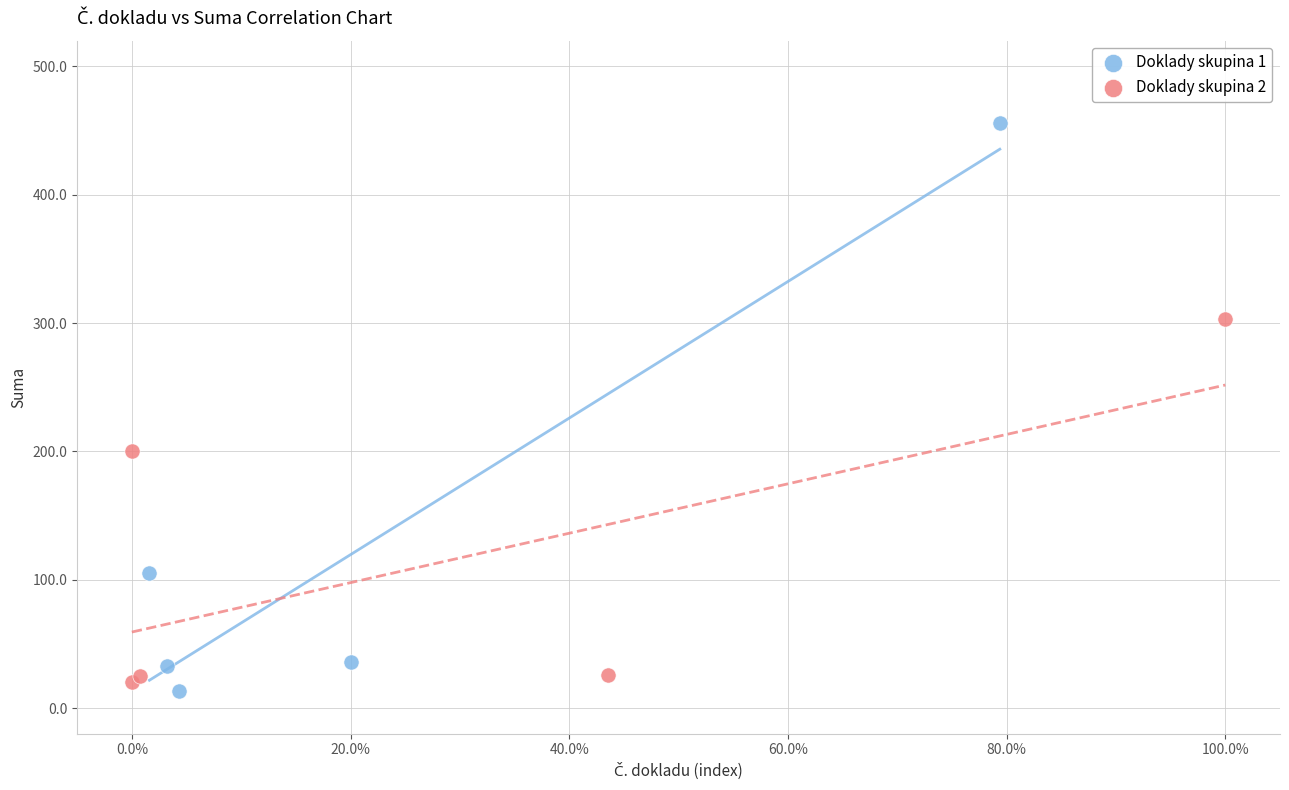

Which series reaches the maximum Y coordinate?

Doklady skupina 1